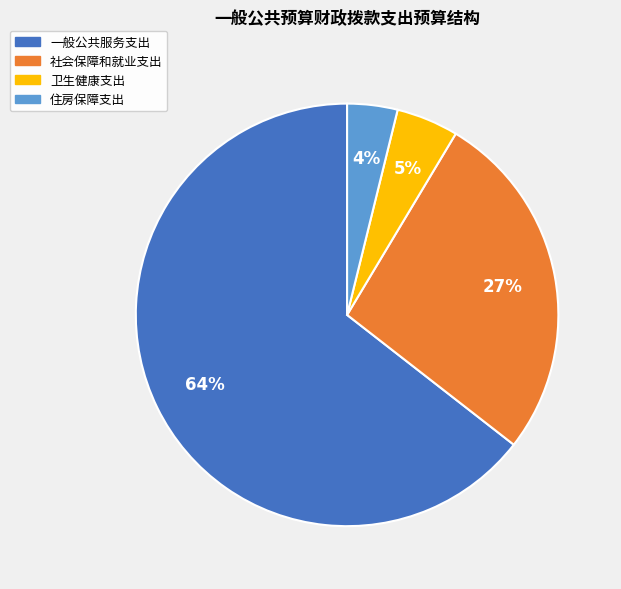

To the nearest percent, what is the average slice percentage?

25%